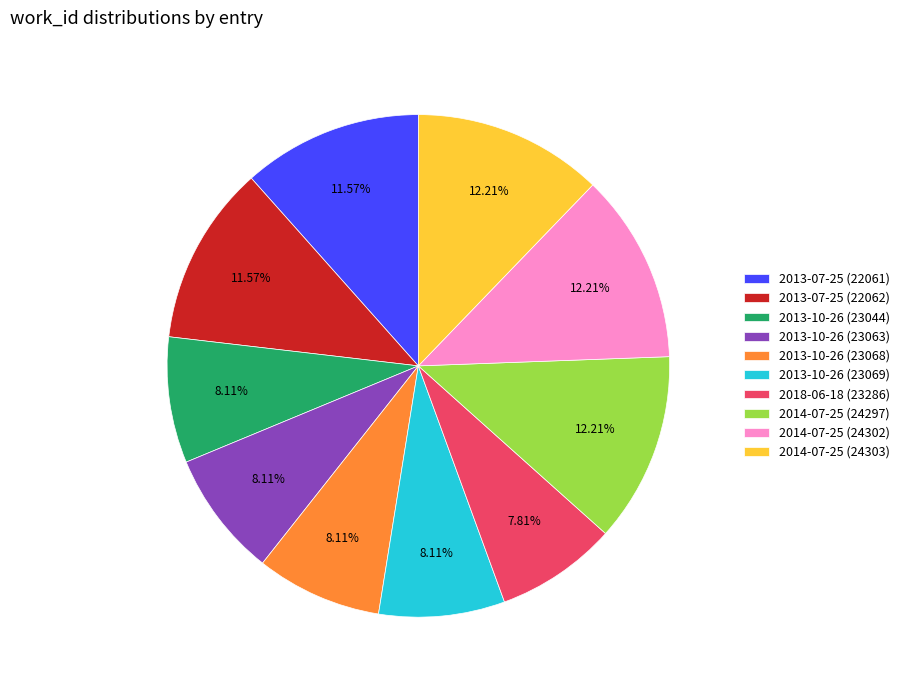

Is there any slice that represents more than half of the pie?

No